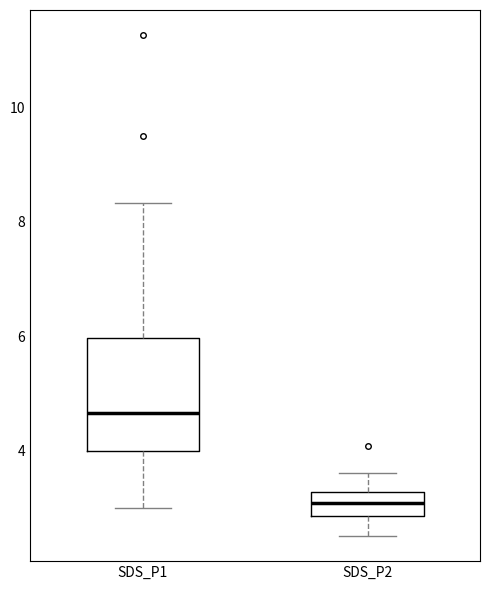

Where does the upper whisker of the box for SDS_P2 end on the y-axis? The values are not printed on the chart, so give them approximately, as read against the axis.

3.6